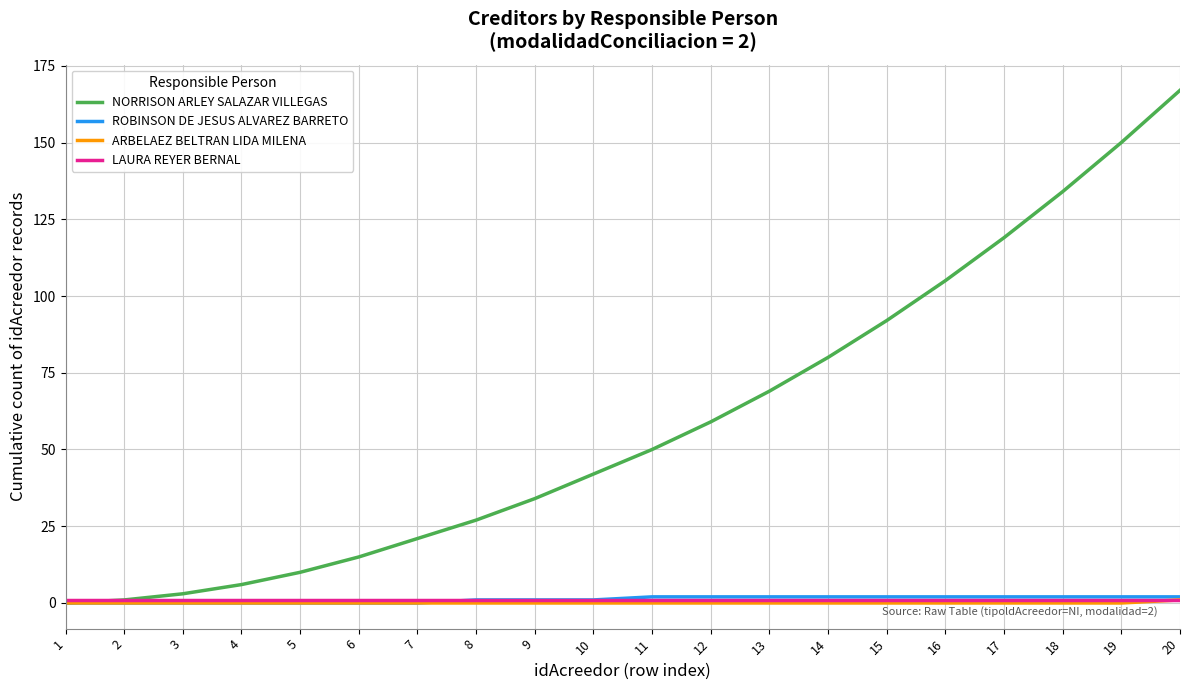

Which series has the largest total across all categories?

NORRISON ARLEY SALAZAR VILLEGAS